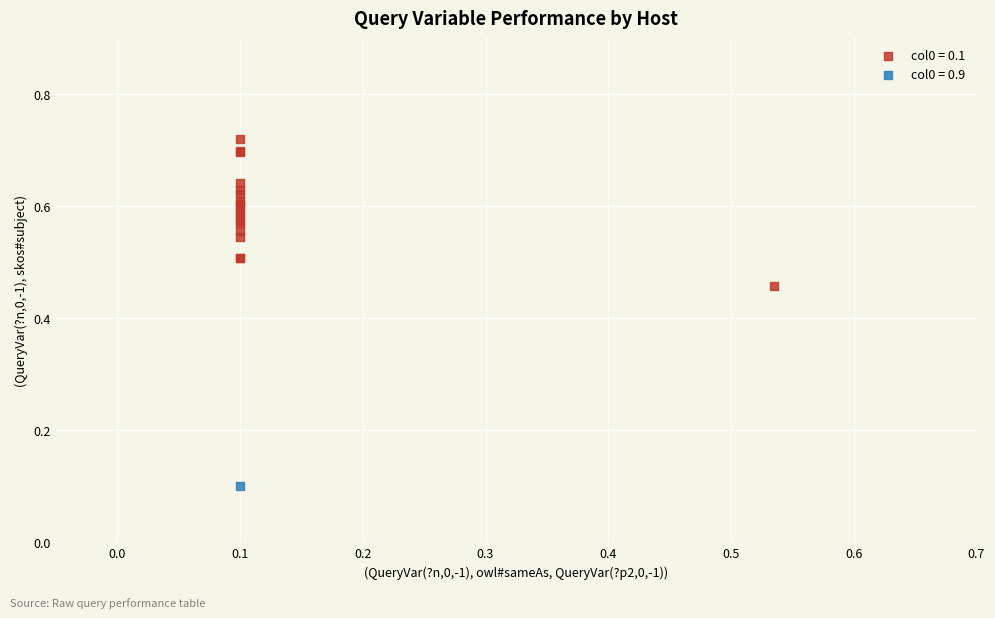

What are all the series names shown in the legend?

col0 = 0.1, col0 = 0.9